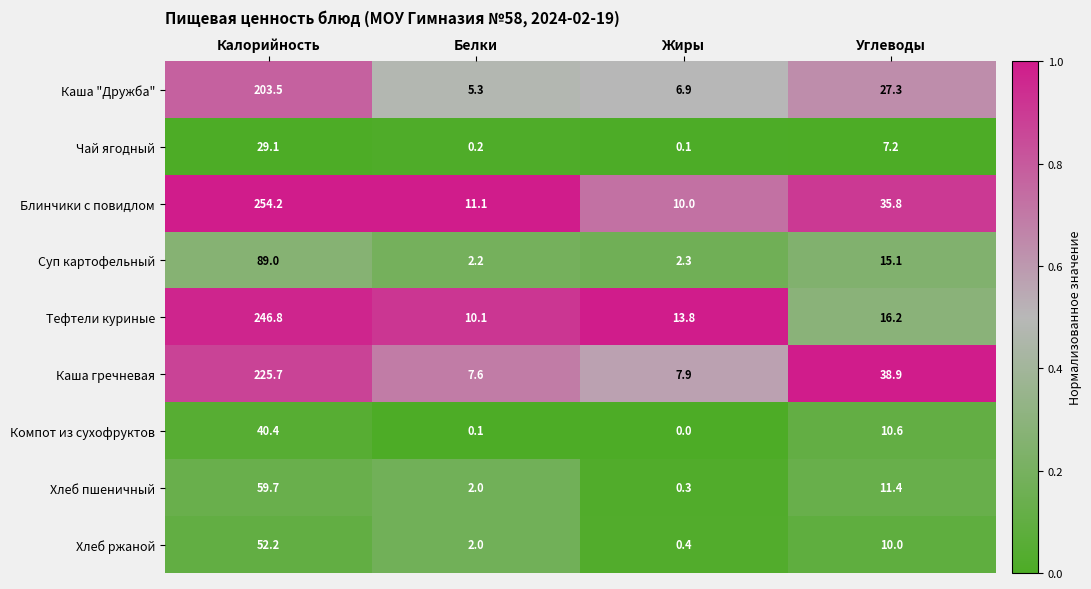

Which series has the widest spread of values?

Блинчики с повидлом